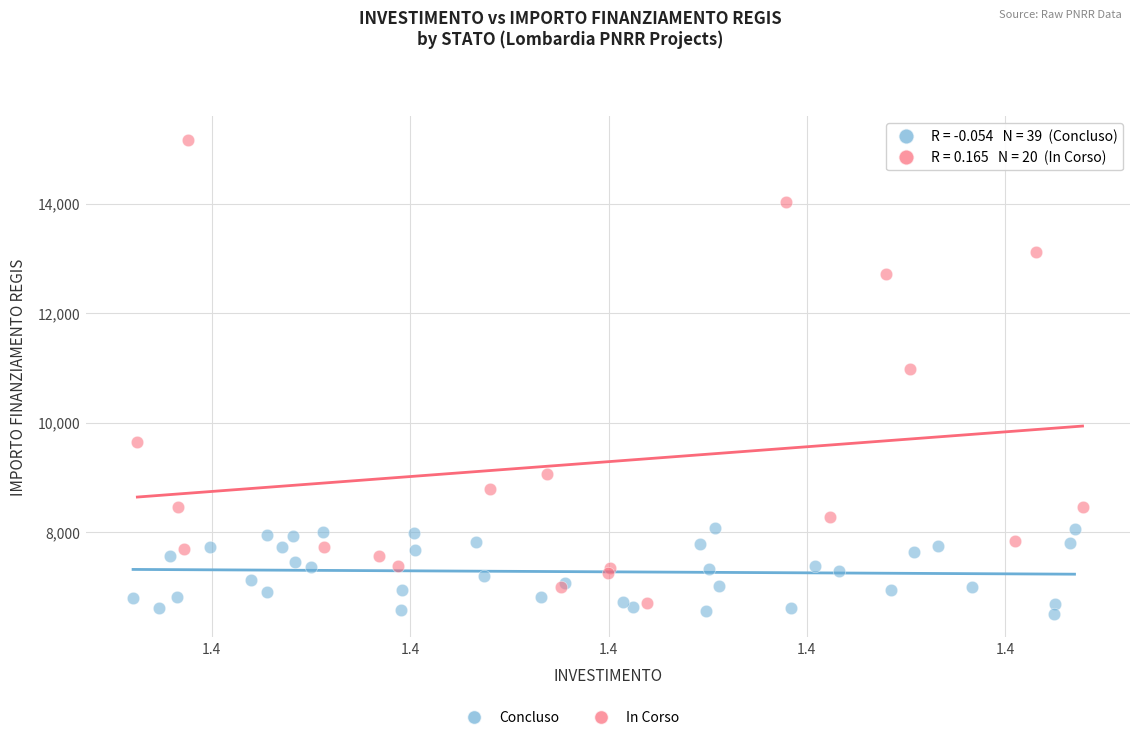

Which series has the largest Y range (max minus min)?

In Corso